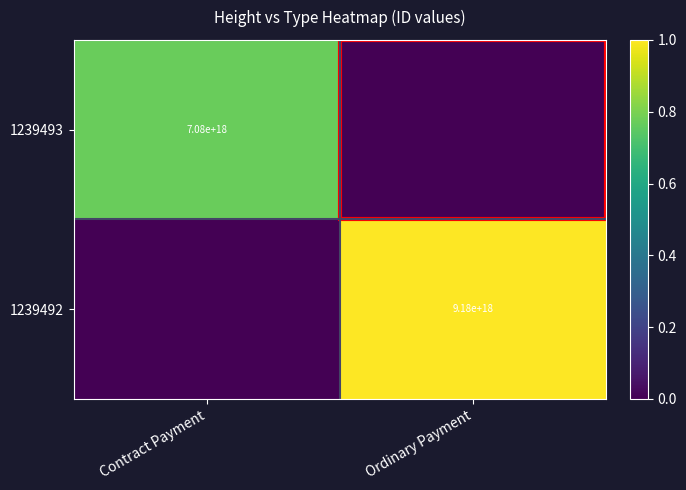

Is the value of 1239492 at Ordinary Payment greater than the value of 1239493 at Contract Payment?

Yes